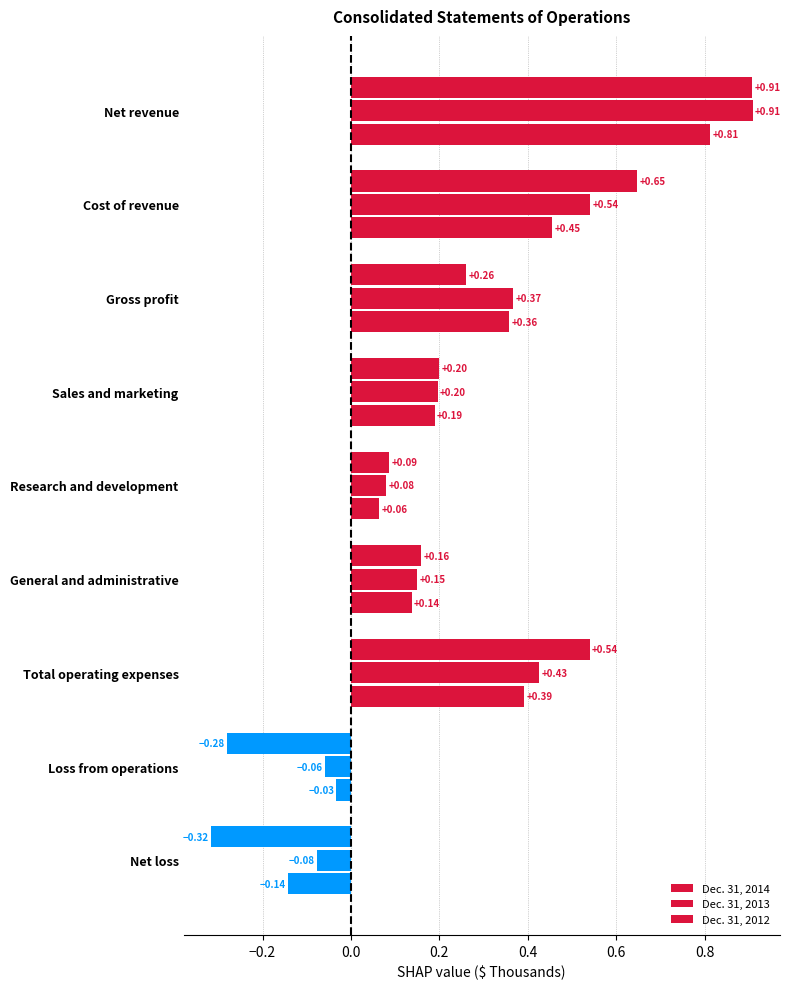

Count the number of categories in the chart.

9